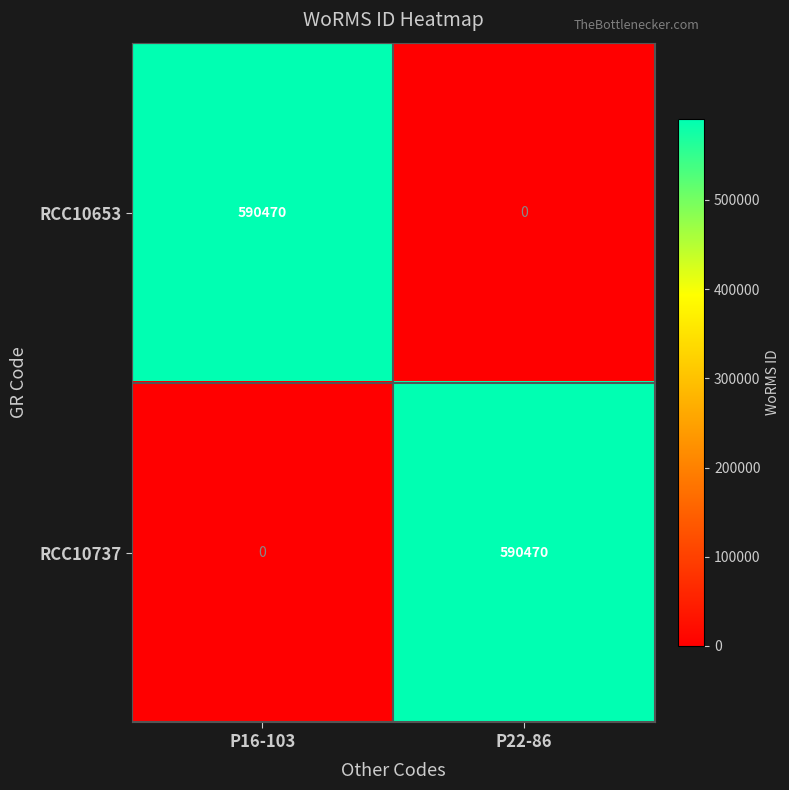

Which category has the highest value in the RCC10737 series?

P22-86